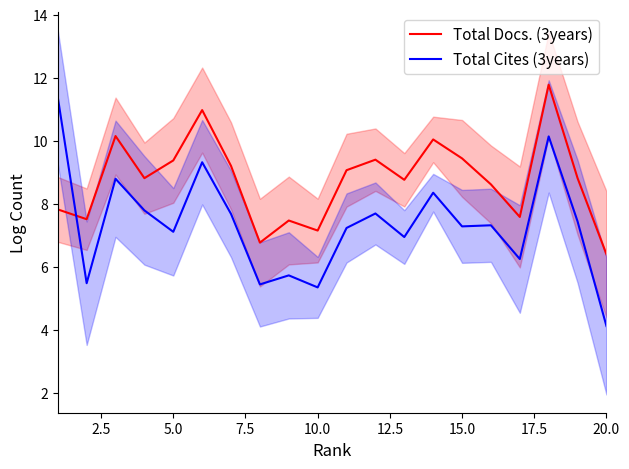

Reading left to right, transcribe all the data shown in this chart.

Total Docs. (3years): 7.8	7.5	10.2	8.8	9.4	11.0	9.2	6.8	7.5	7.2	9.1	9.4	8.8	10.0	9.4	8.6	7.6	11.8	8.8	6.4
Total Cites (3years): 11.4	5.5	8.8	7.8	7.1	9.3	7.7	5.4	5.7	5.4	7.2	7.7	6.9	8.4	7.3	7.3	6.3	10.1	7.4	4.1